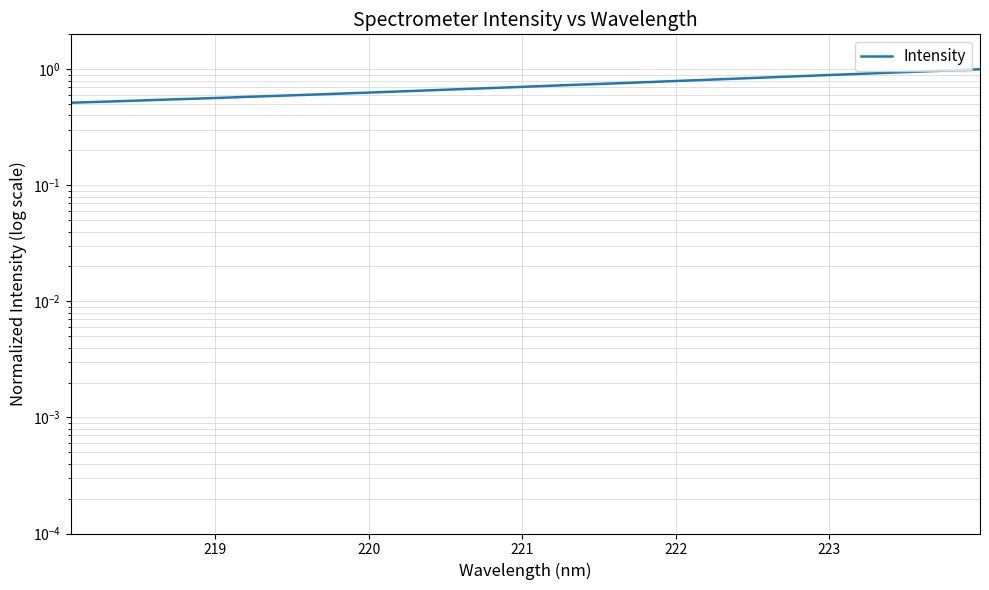

What is the value of the 29th point from the left?

0.9